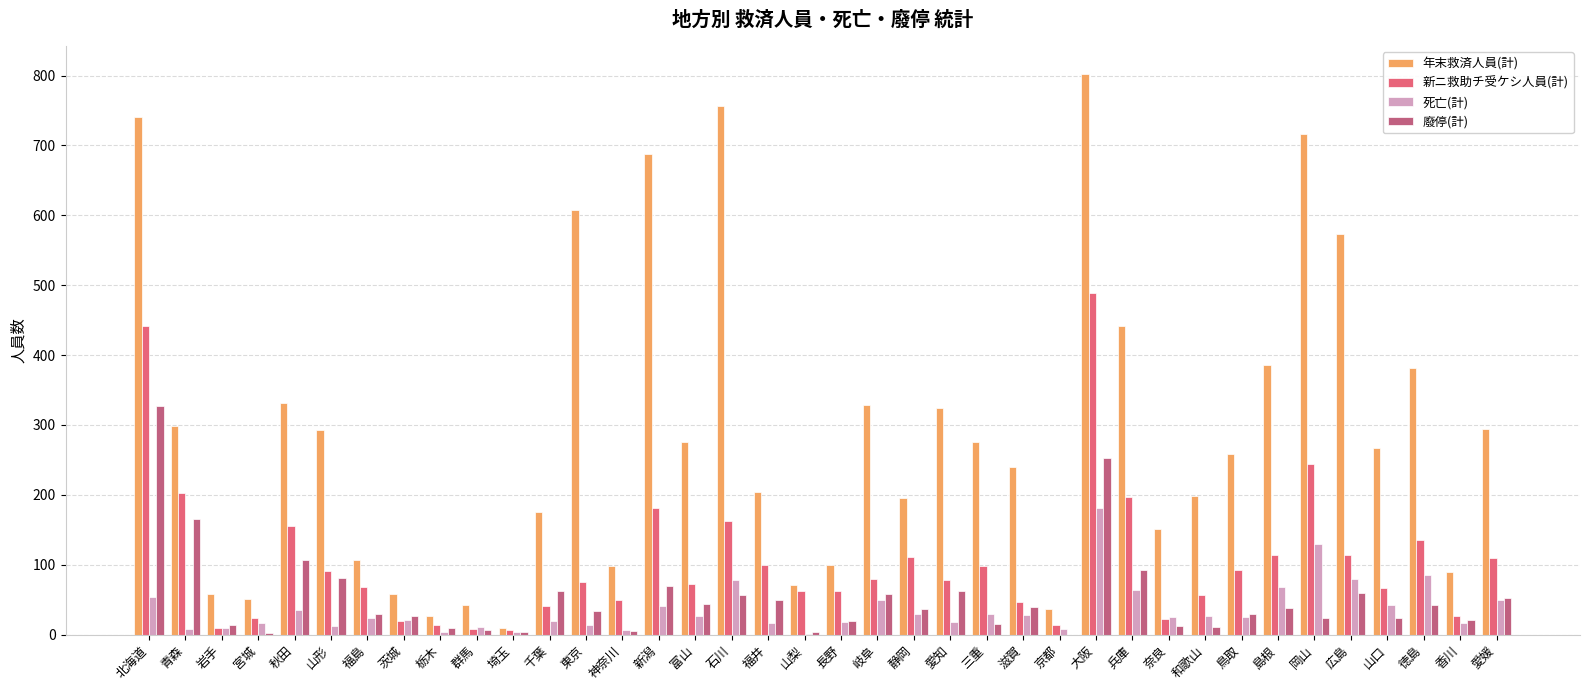

How many groups of bars are there?

38